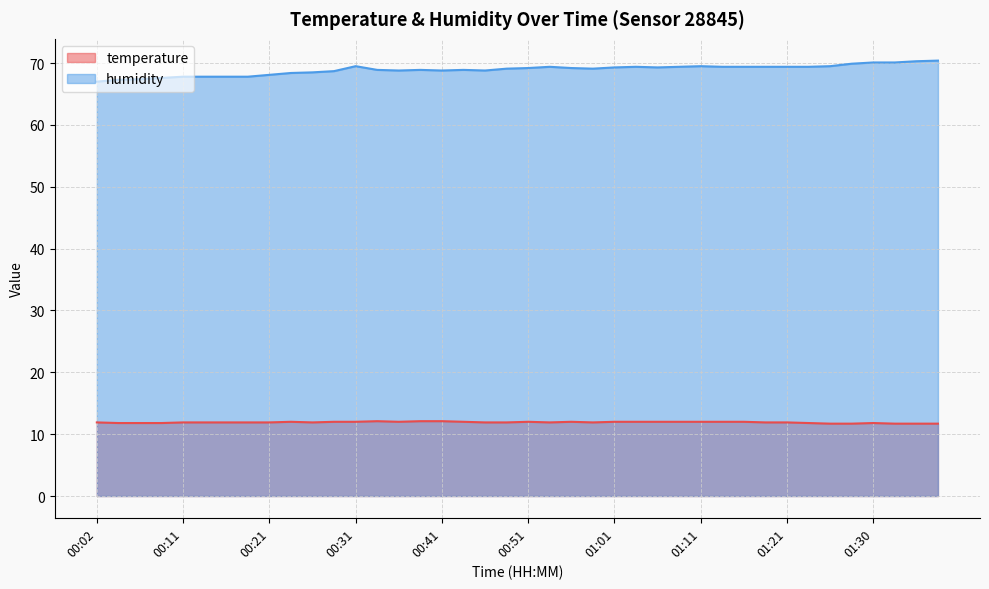

True or false: temperature has a value of 17.0 at 00:56.

False